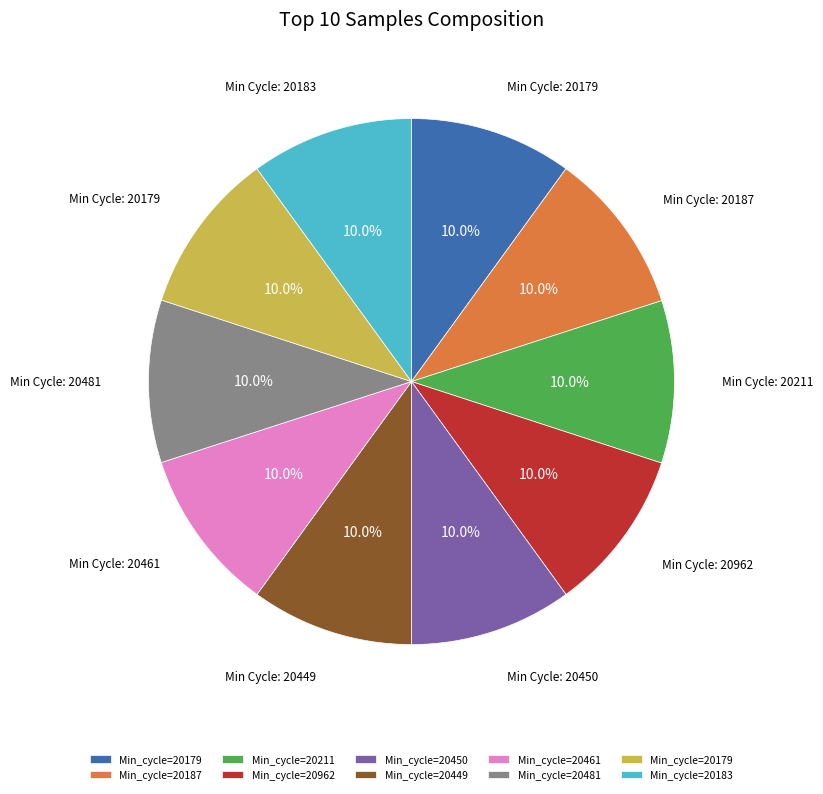

Does any single category account for the majority?

No